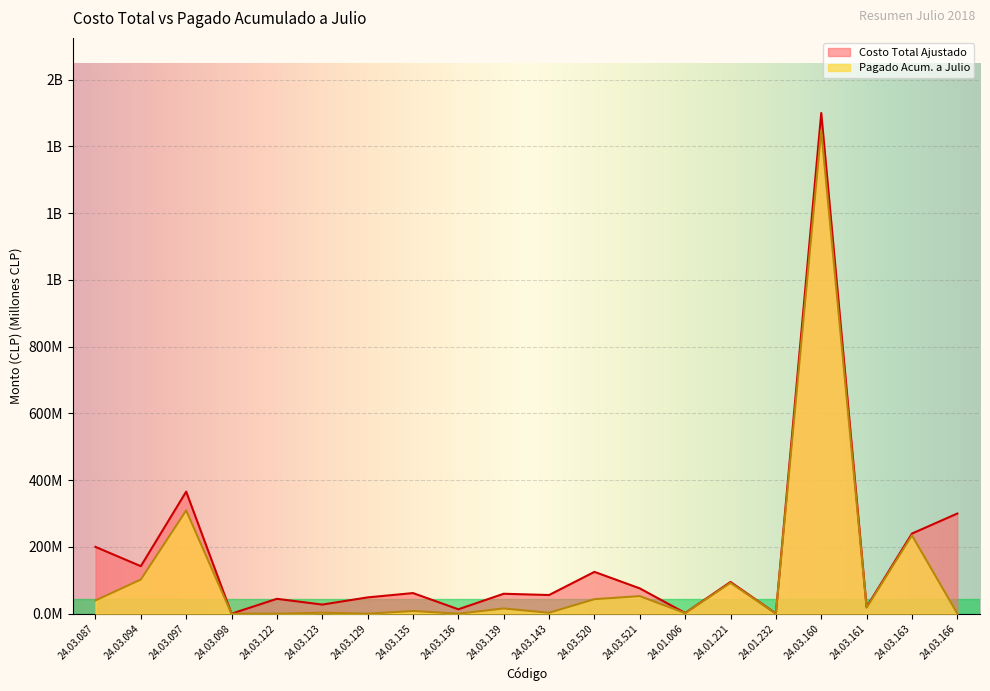

Does the chart display data point markers on the line(s)?

No